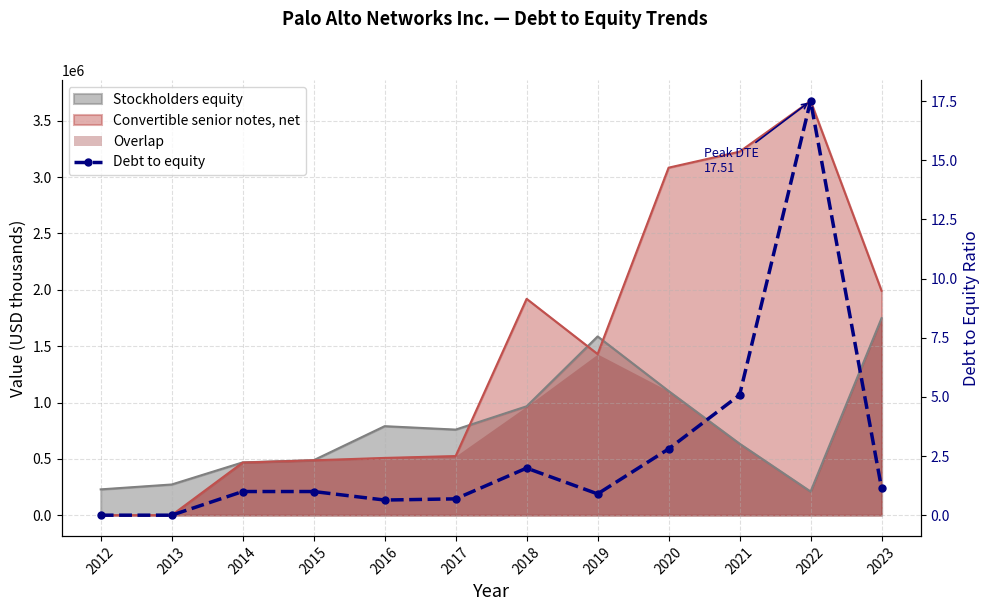

What is the approximate value at 2020?

2.8